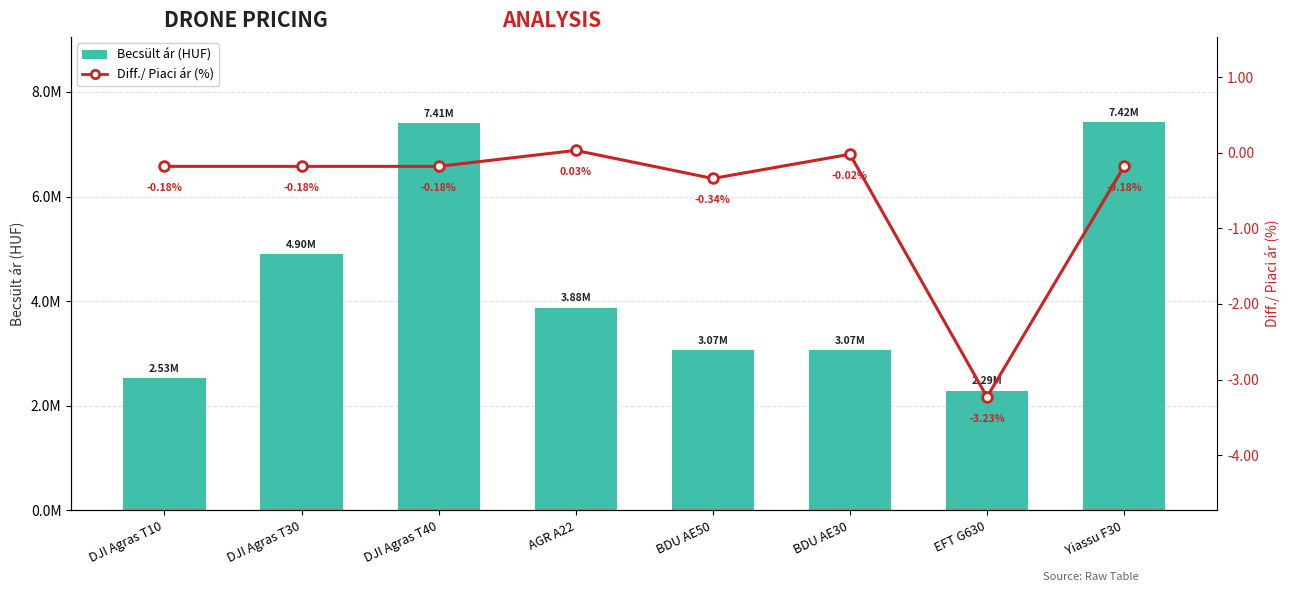

Reading right to left, what are all the values shown in this chart?

Becsült ár: 7419106.0	2291424.0	3068469.4	3068469.4	3876666.3	7406443.5	4896889.0	2534600.4
Diff./ Piaci ár (%): -0.2	-3.2	-0.0	-0.3	0.0	-0.2	-0.2	-0.2